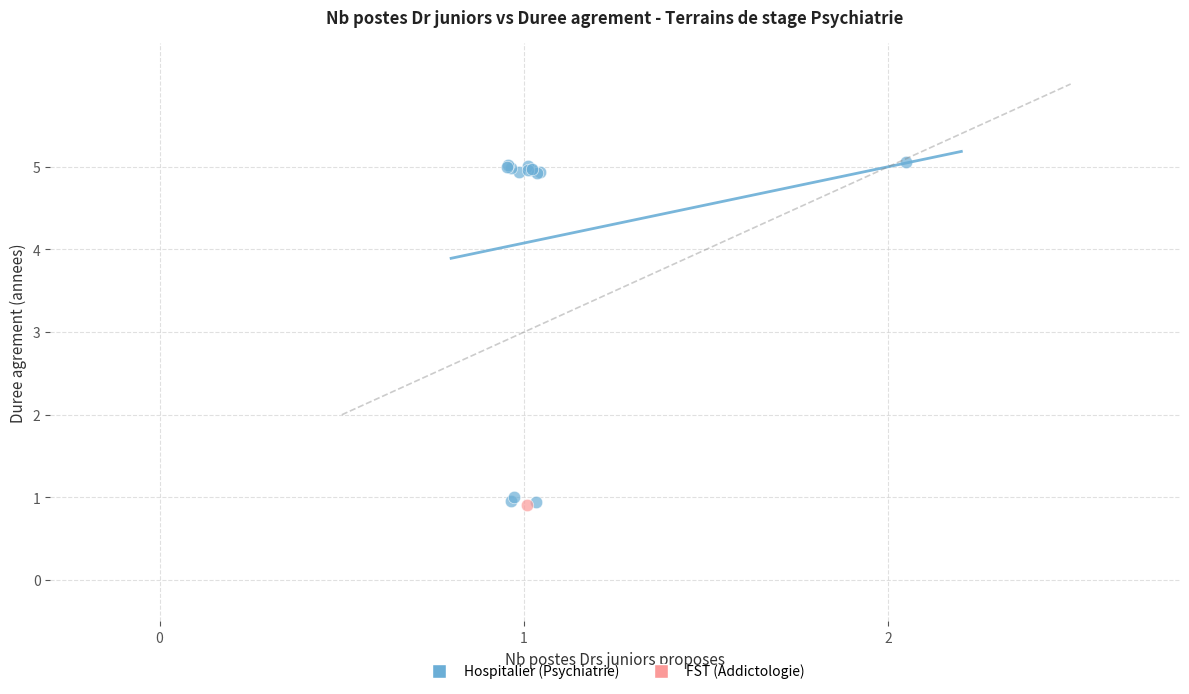

What are all the series names shown in the legend?

Hospitalier (Psychiatrie), FST (Addictologie)